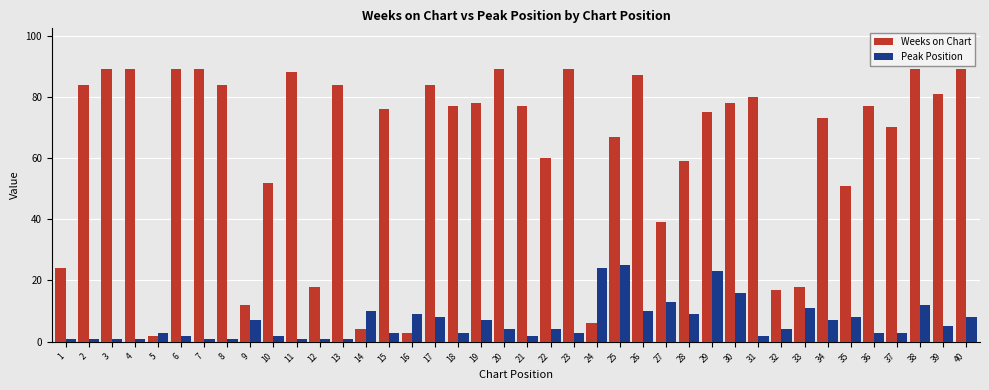

True or false: Weeks on Chart has a value of 46 at 13.

False